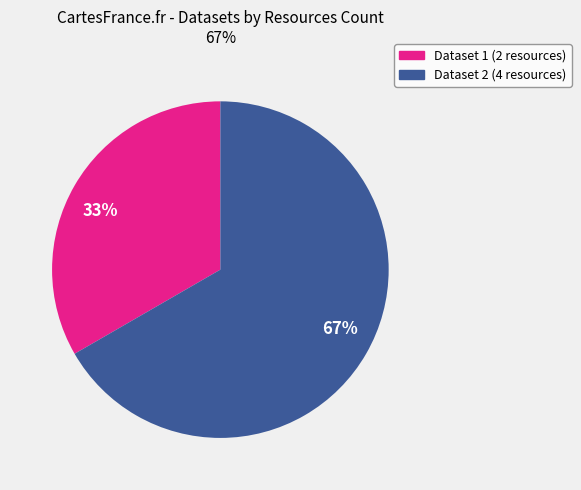

Is the sum of 33% and 67% greater than half?

Yes